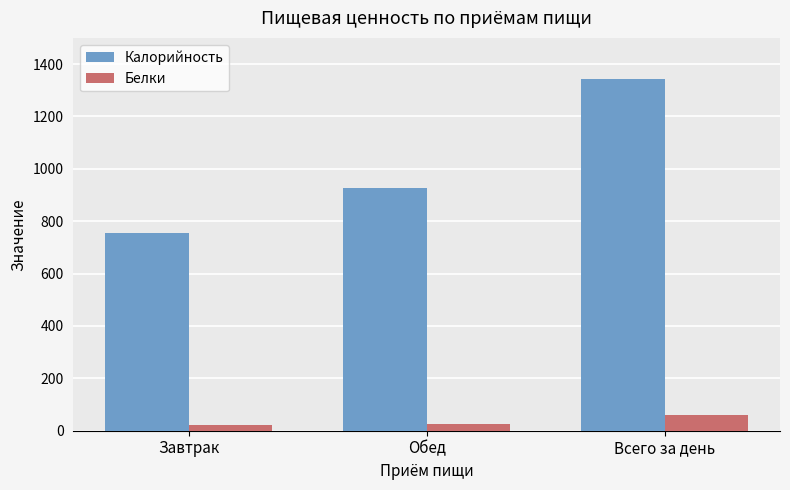

Between Завтрак and Обед, which series saw the biggest shift?

Калорийность